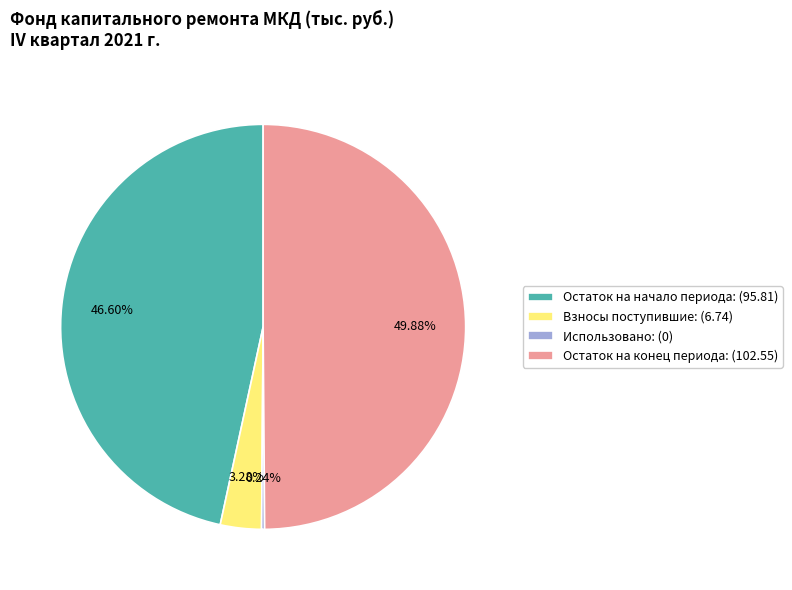

Which slice is the largest?

Остаток на конец периода: (102.55)